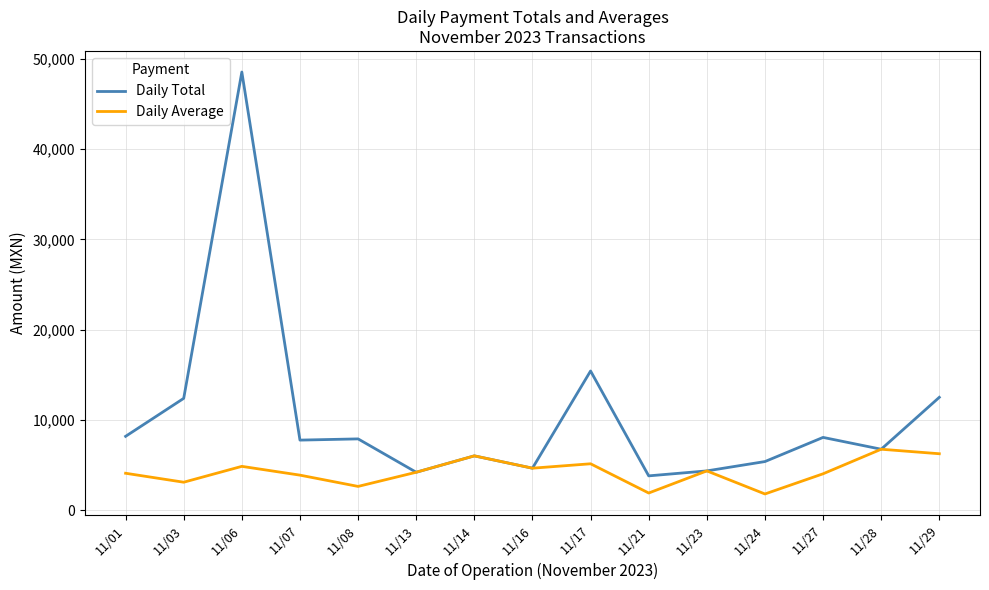

List the series in order of their peak value, highest first.

Daily Total, Daily Average